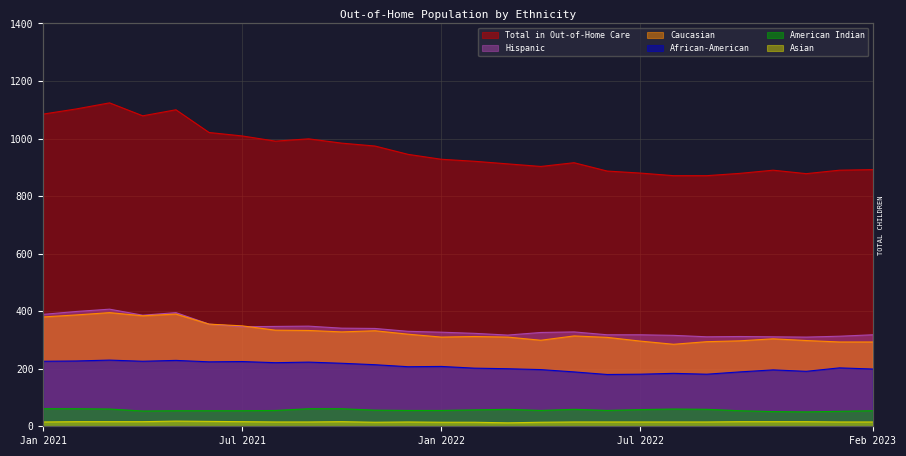

What is the total value across all series at Apr 2021?

2144